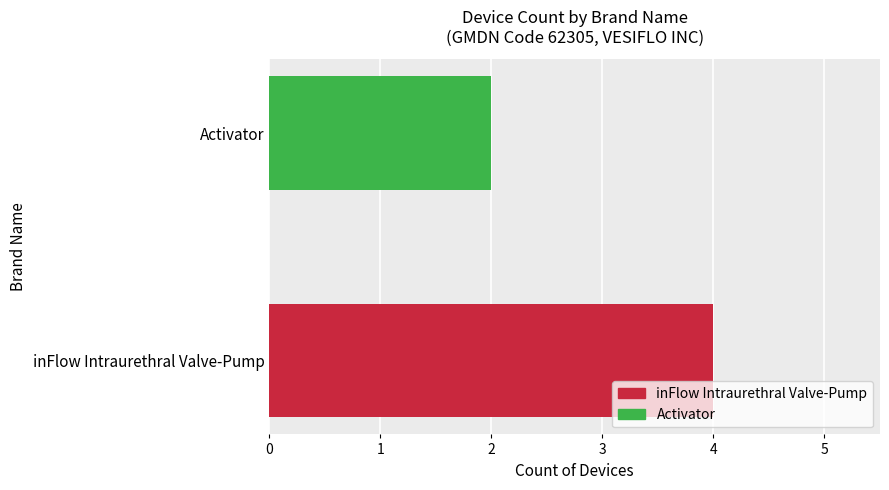

Reading left to right, transcribe all the data shown in this chart.

4	2